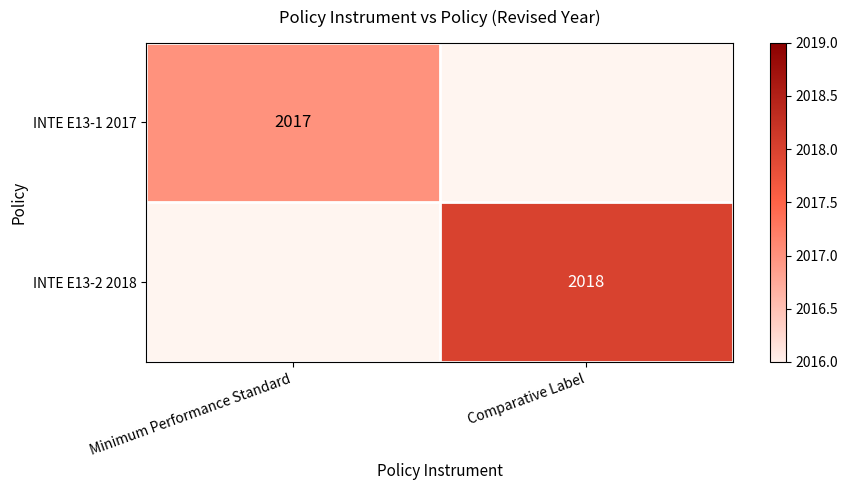

The value of INTE E13-1 2017 at Minimum Performance Standard is 3114. True or false?

False